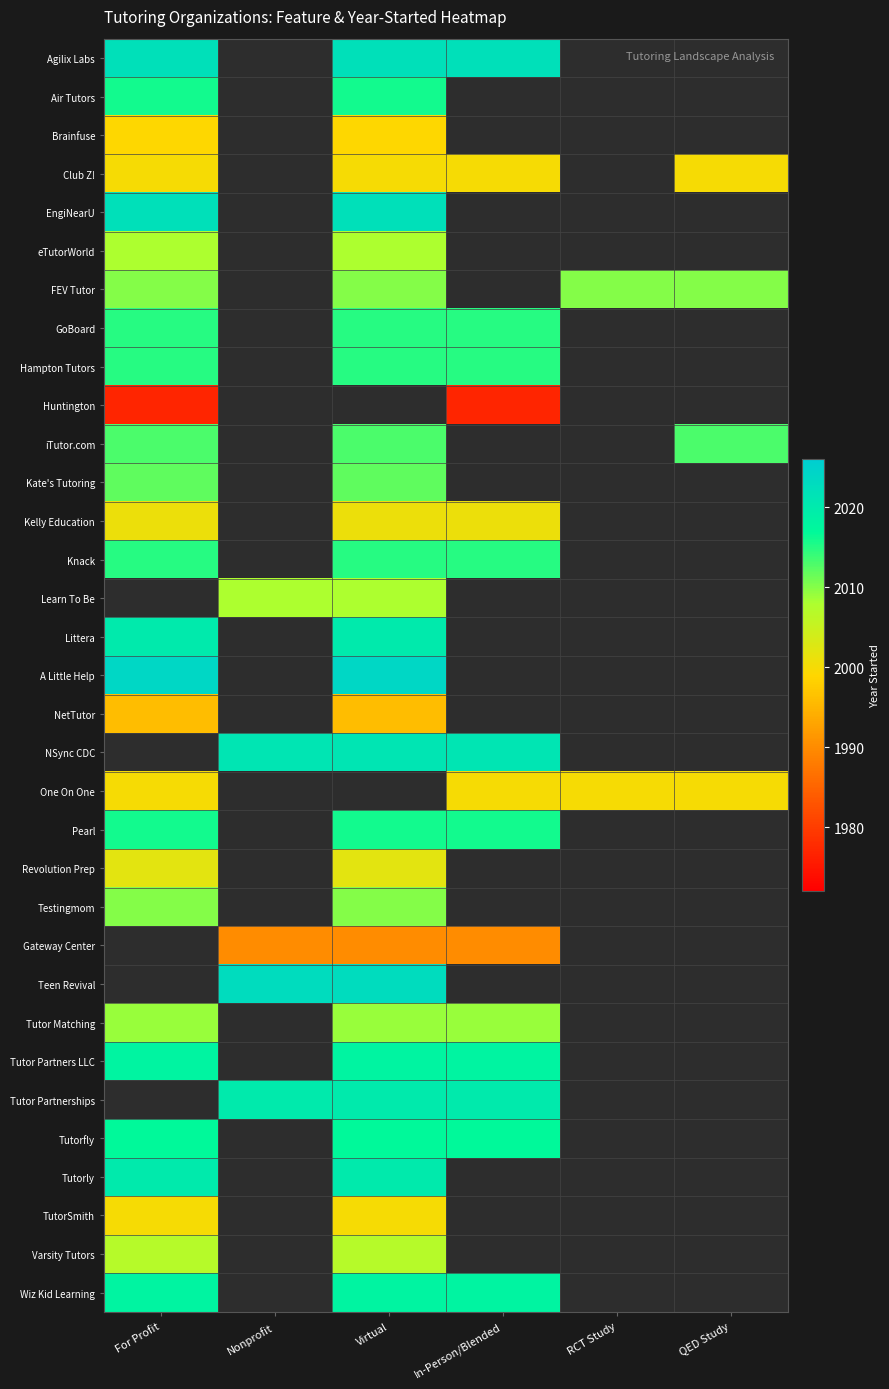

True or false: iTutor.com has a value of 2013.0 at QED Study.

True